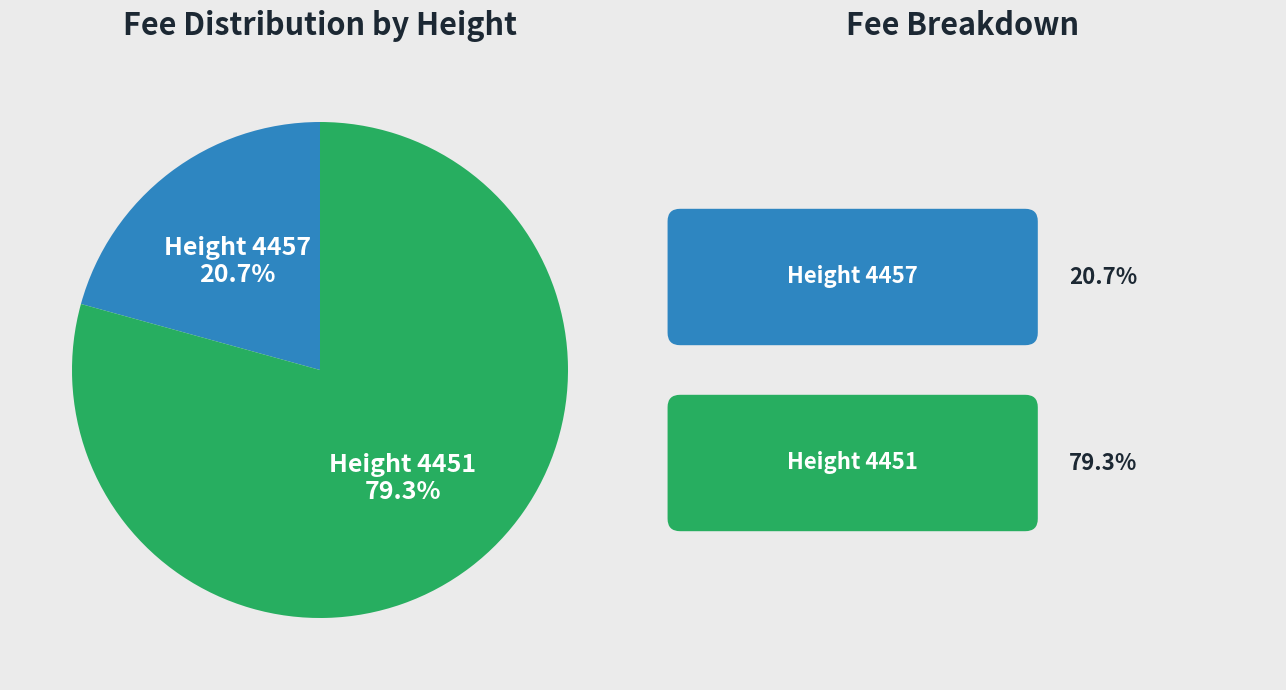

How many segments does this pie chart have?

2